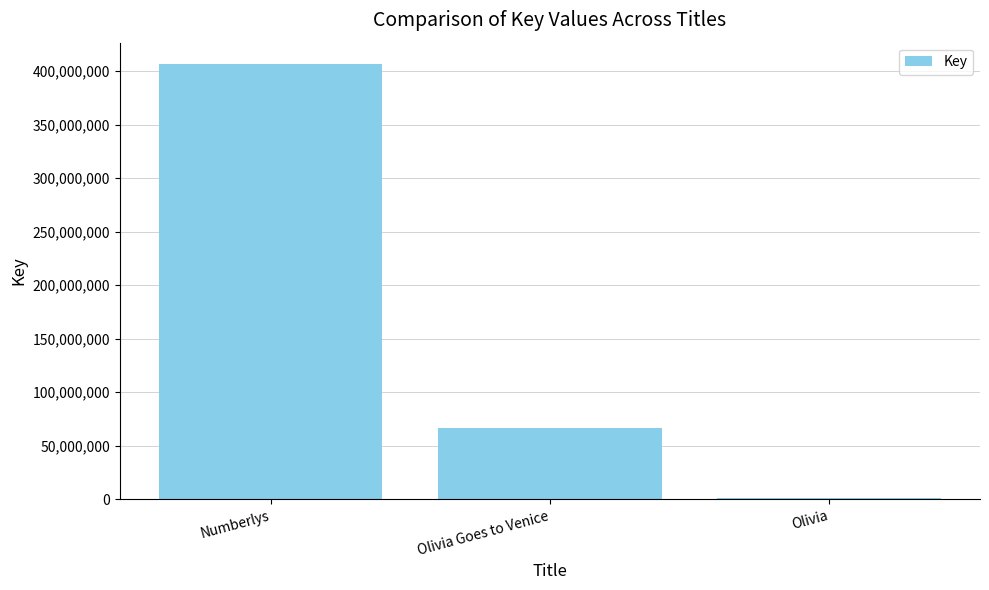

How many values are between 1498611 and 406316785?

3